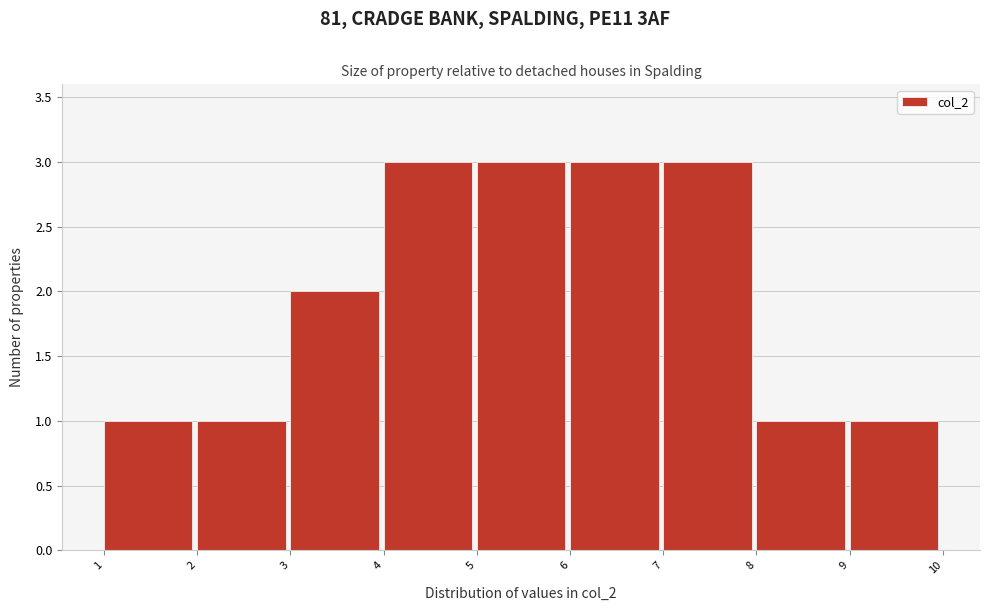

Reading left to right, transcribe this chart: for each bar, give the range it covers on the x-axis and its height. The values are not printed on the chart, so give them approximately, as read against the axis.

1 to 2: 1
2 to 3: 1
3 to 4: 2
4 to 5: 3
5 to 6: 3
6 to 7: 3
7 to 8: 3
8 to 9: 1
9 to 10: 1